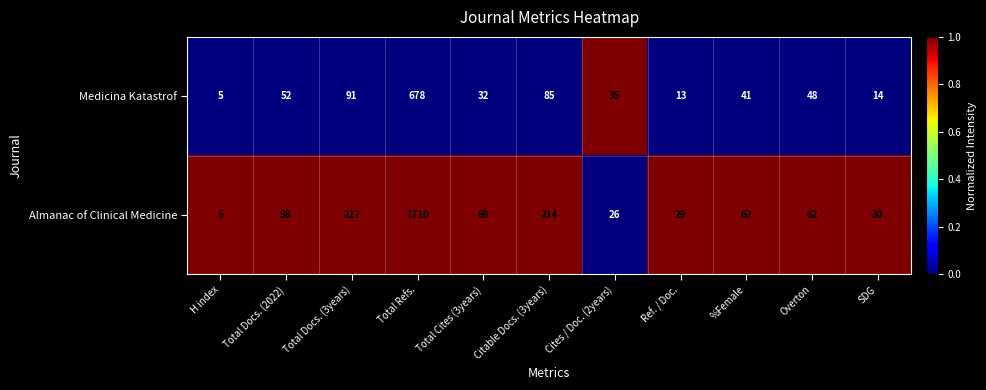

What is the difference between the maximum and second lowest values in the Medicina Katastrof series?

665